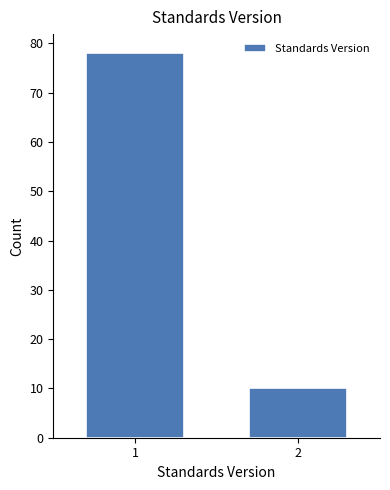

Reading left to right, what are all the values shown in this chart?

78	10